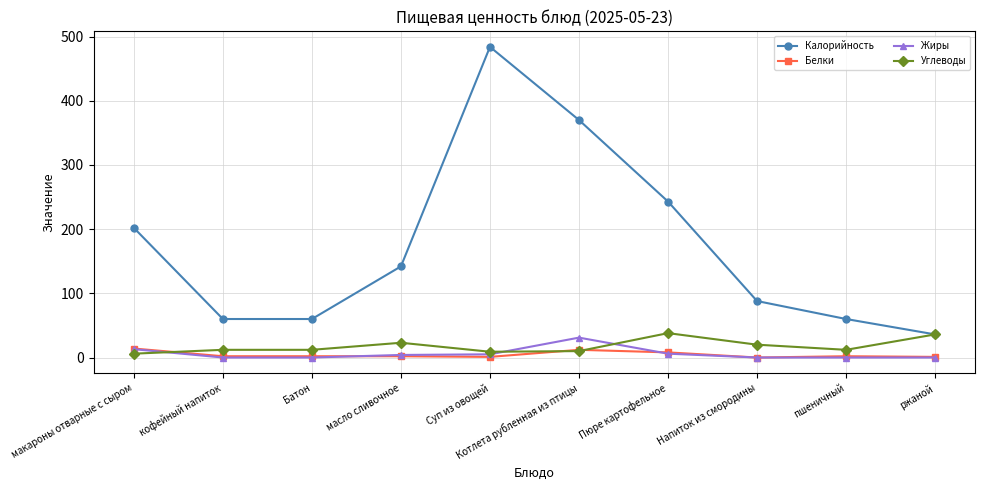

At which label does Калорийность reach its peak?

Суп из овощей